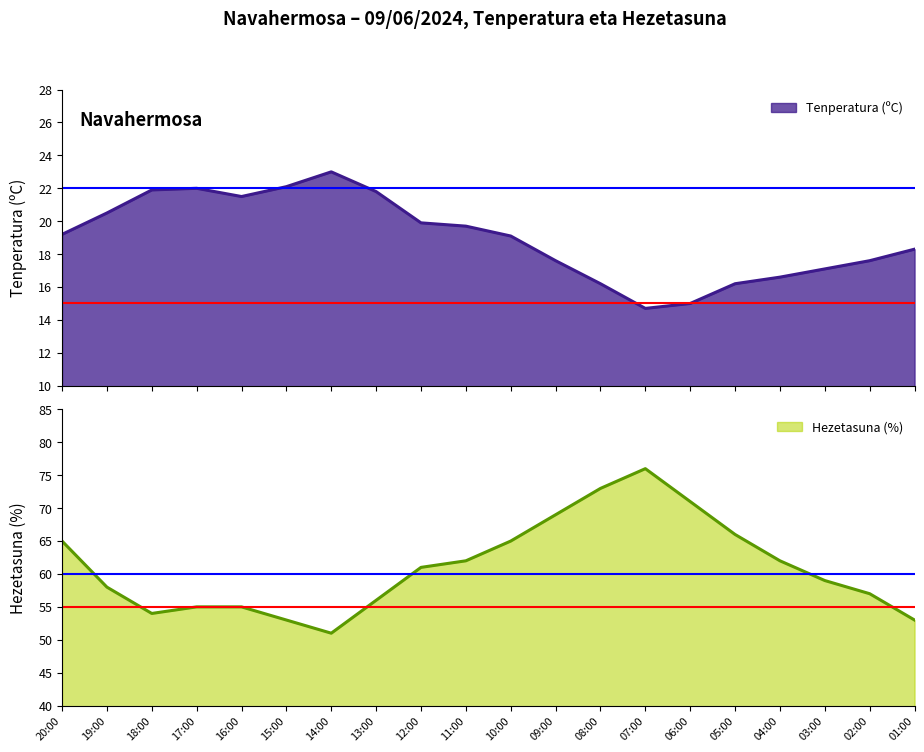

What is the highest value of the Tenperatura (ºC) series?

23.0